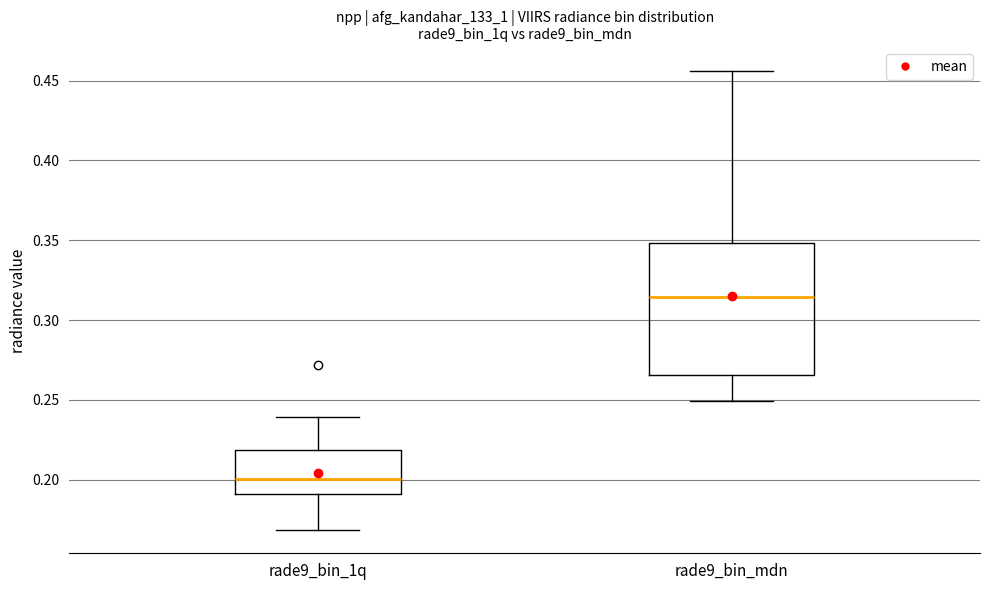

Which box's median line is the lowest?

rade9_bin_1q